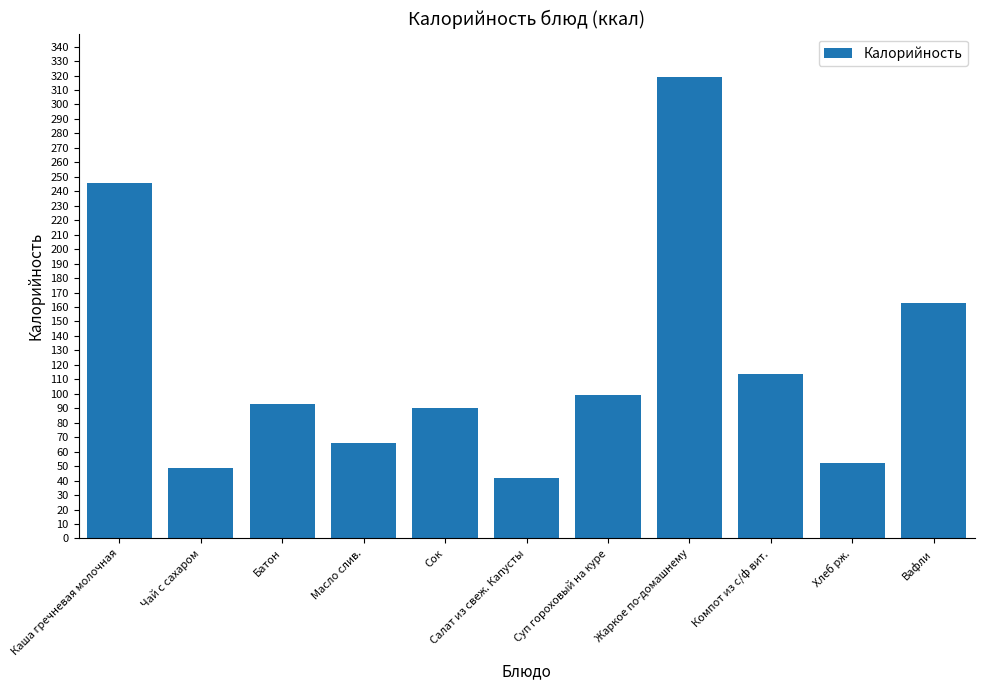

What is the average value?

121